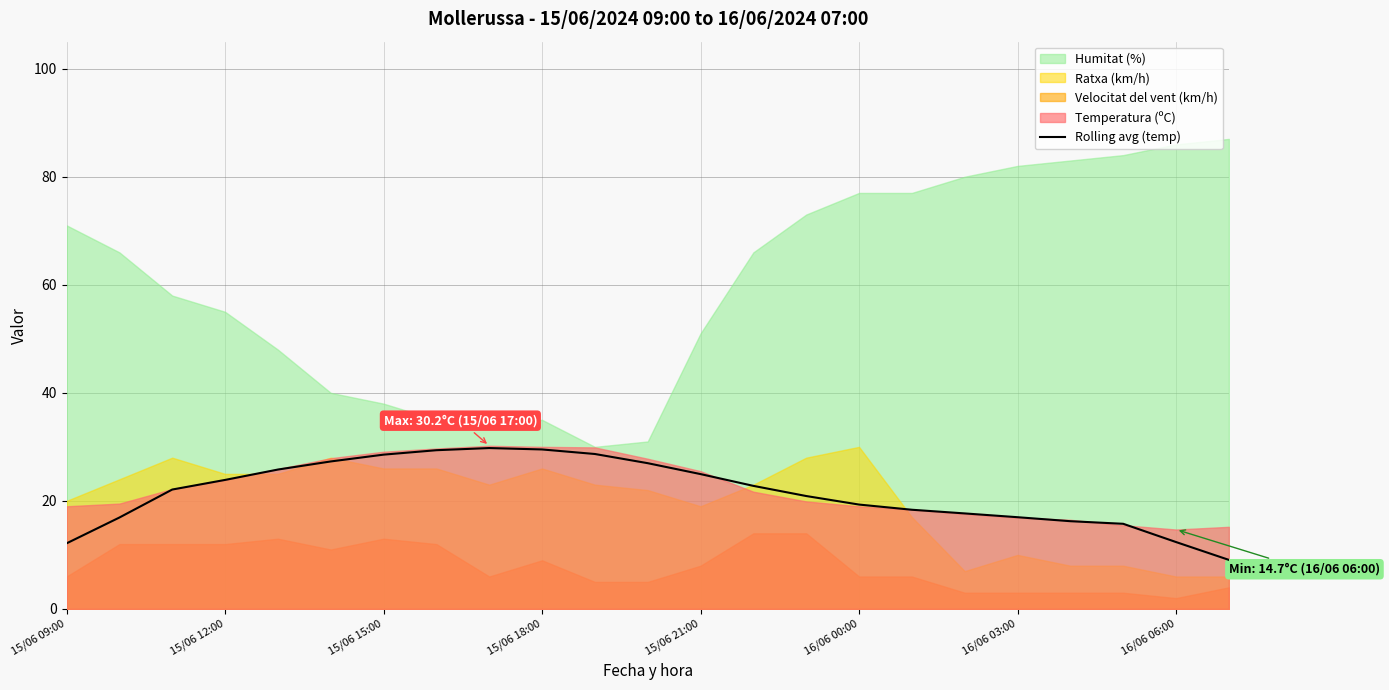

How many data points does each series have?

23